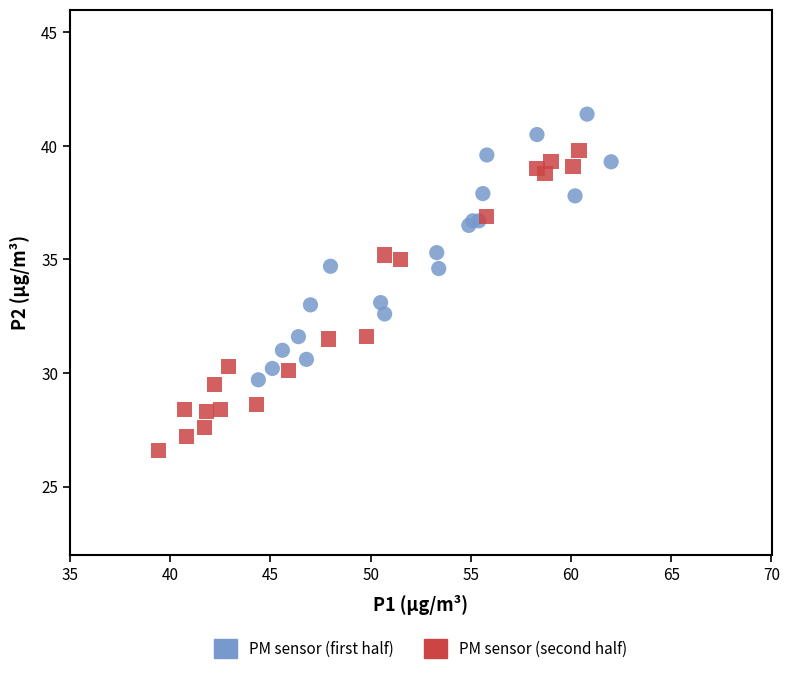

What are all the series names shown in the legend?

PM sensor (first half), PM sensor (second half)